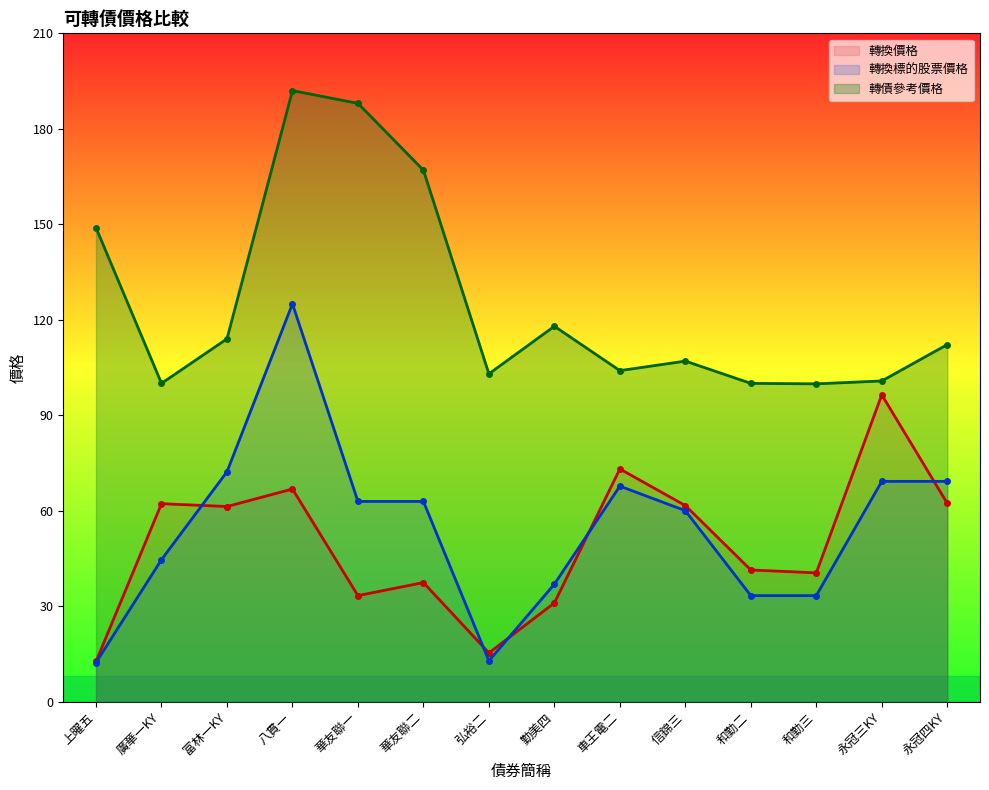

True or false: 轉債參考價格 and 轉換標的股票價格 cross at least once.

False